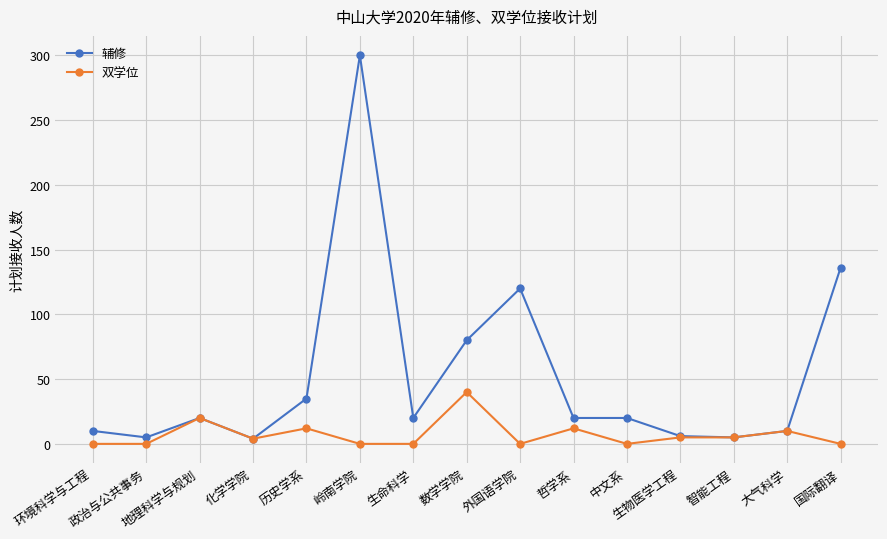

Count the number of data series in this chart.

2